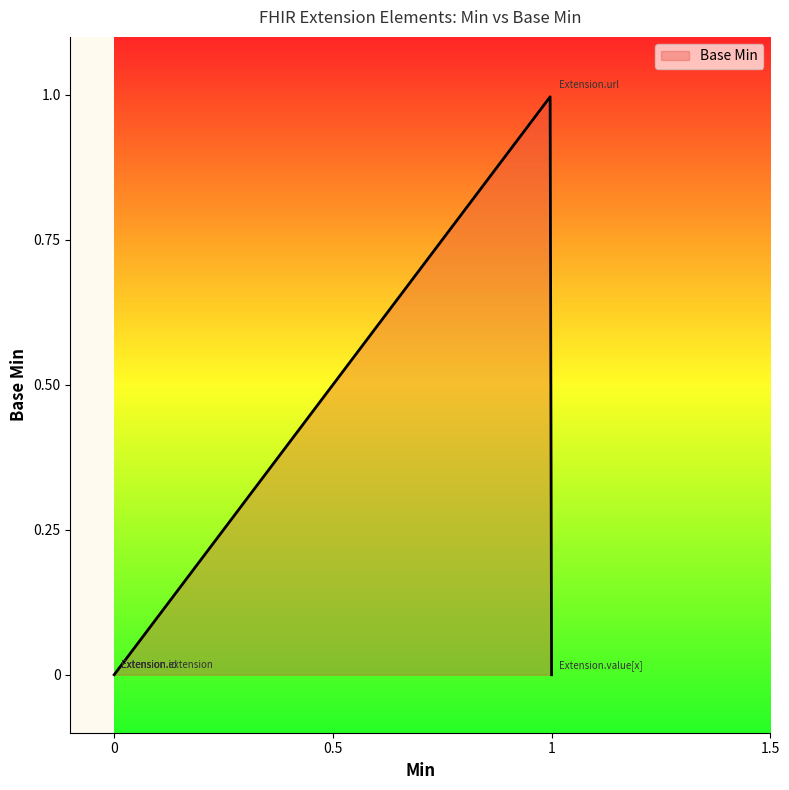

List the labels in order of value, largest first.

Extension.url, Extension, Extension.id, Extension.extension, Extension.value[x]